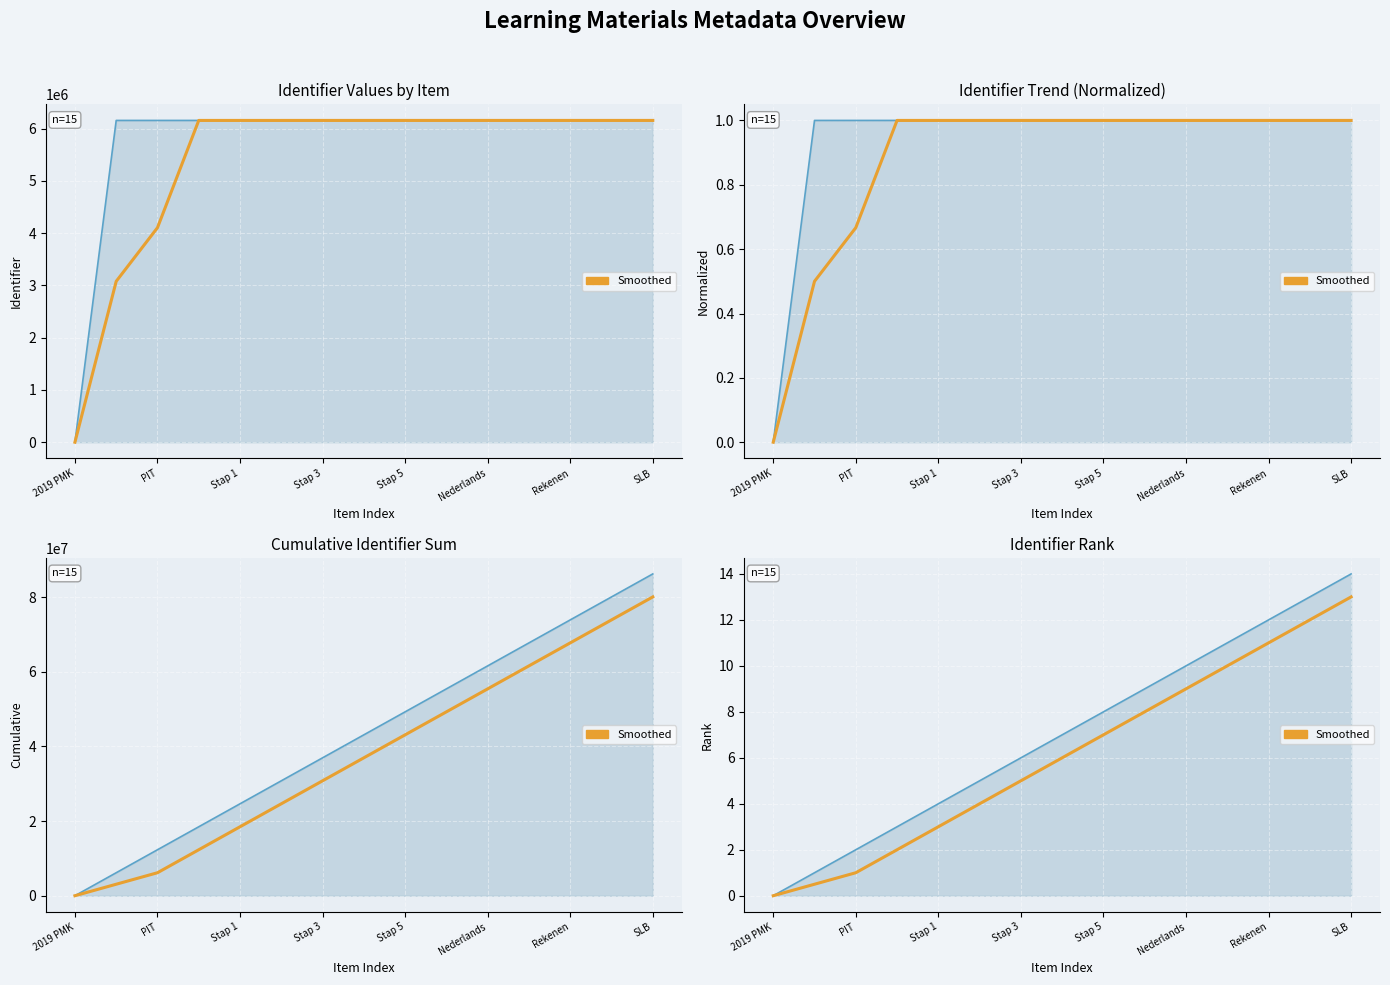

The Raw series shows 12.0 at Rekenen. True or false?

True